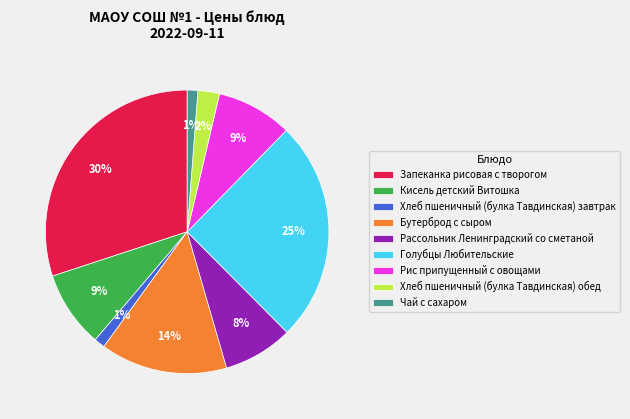

Combined, do Рис припущенный с овощами and Чай с сахаром account for over 50%?

No